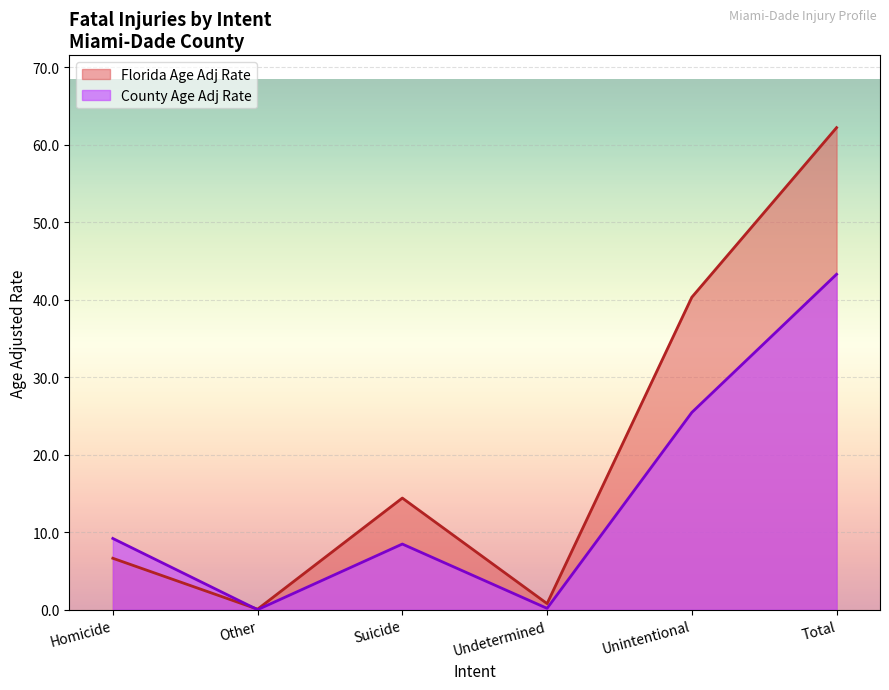

What is the label of the 2nd point from the left?

Other